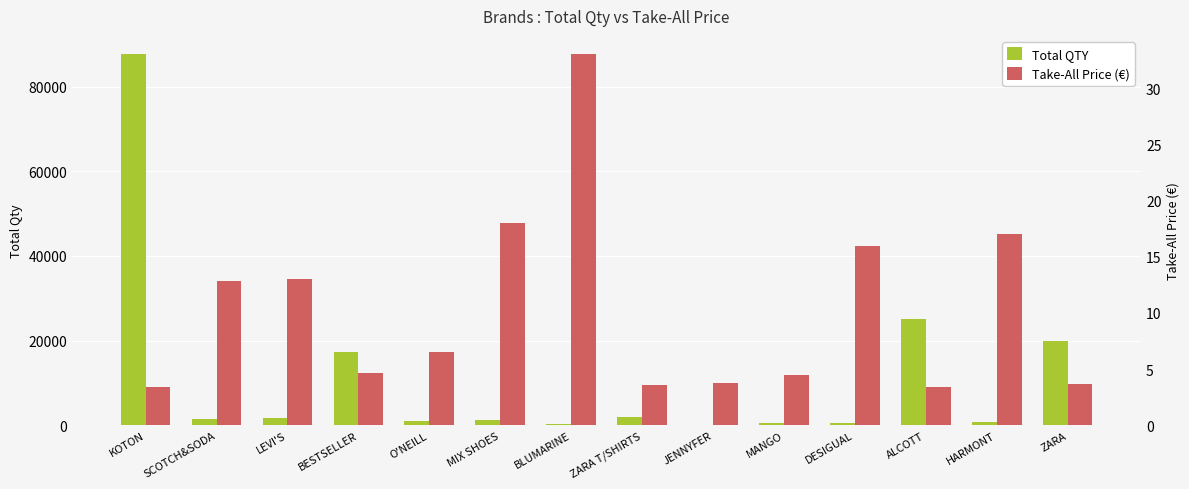

Where does the Take-All Price (€) series first go above 6?

SCOTCH&SODA